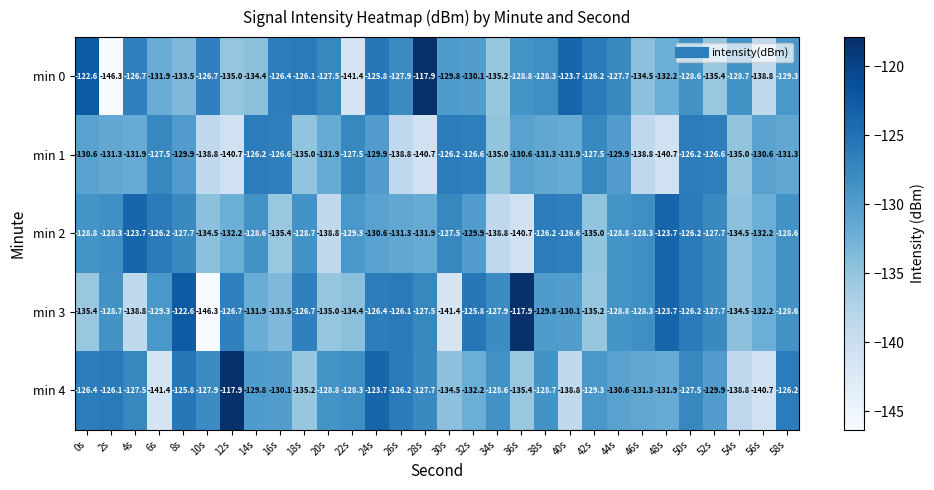

Where does the min 4 series first go above -128?

0s